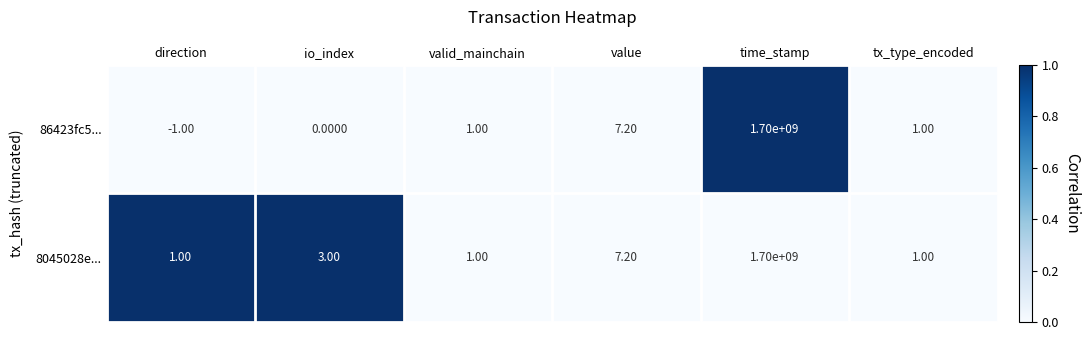

What is the total value across all series at tx_type_encoded?

2.0